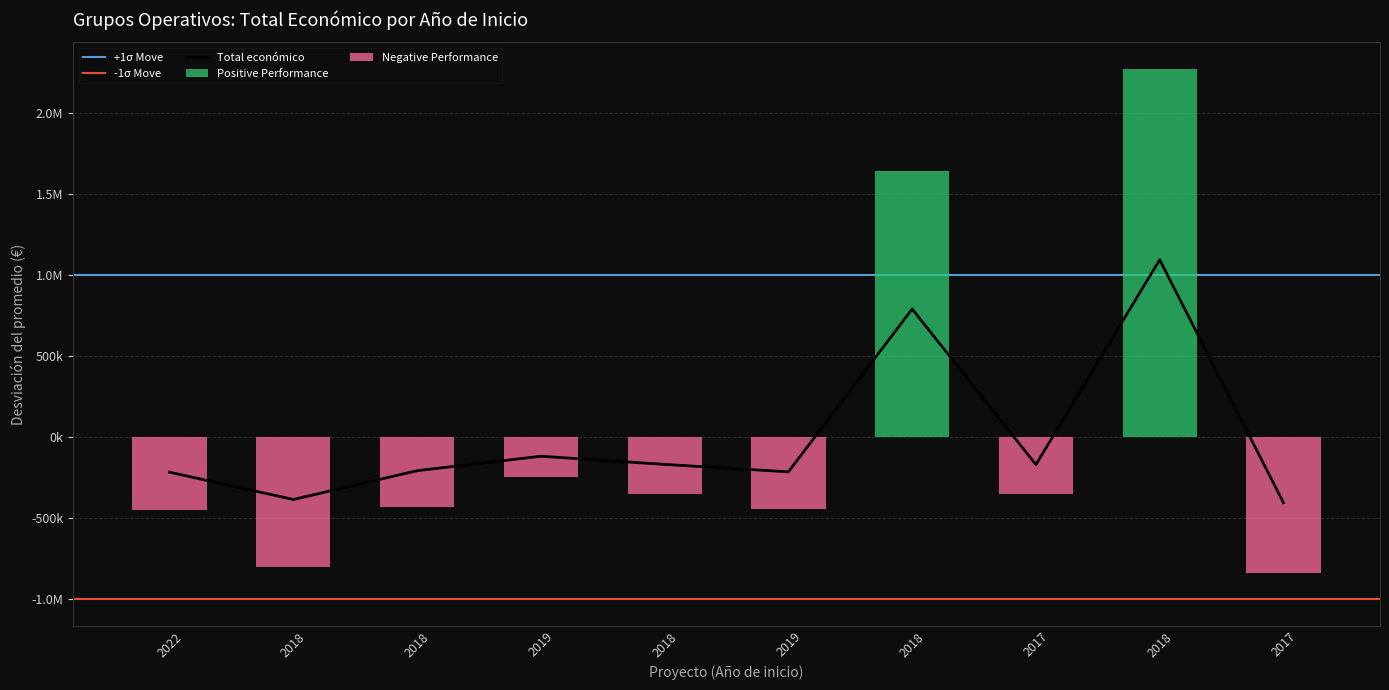

How many values are below zero?

8